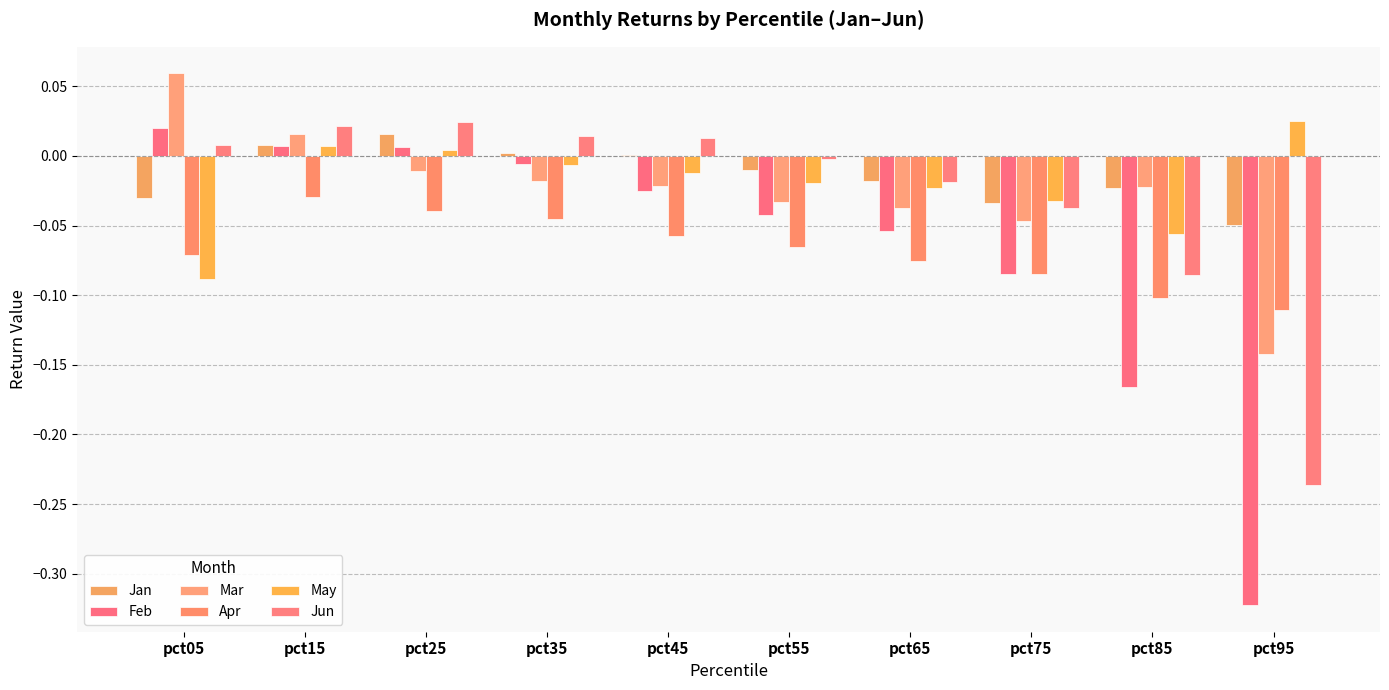

At which label is May closest to 0?

pct25